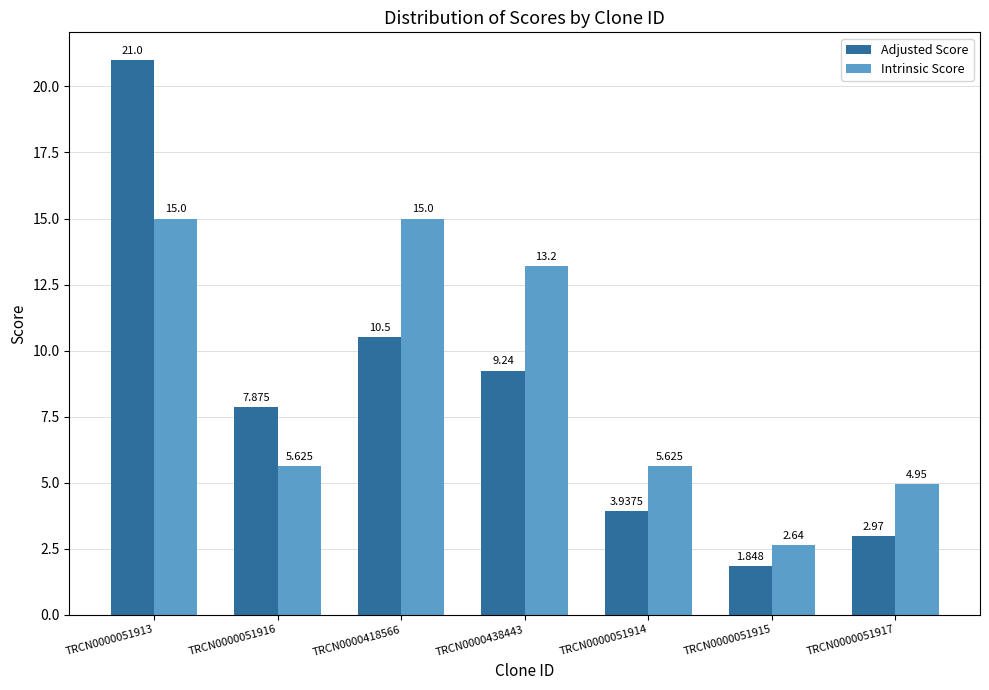

What is the label of the 4th bar from the left?

TRCN0000438443